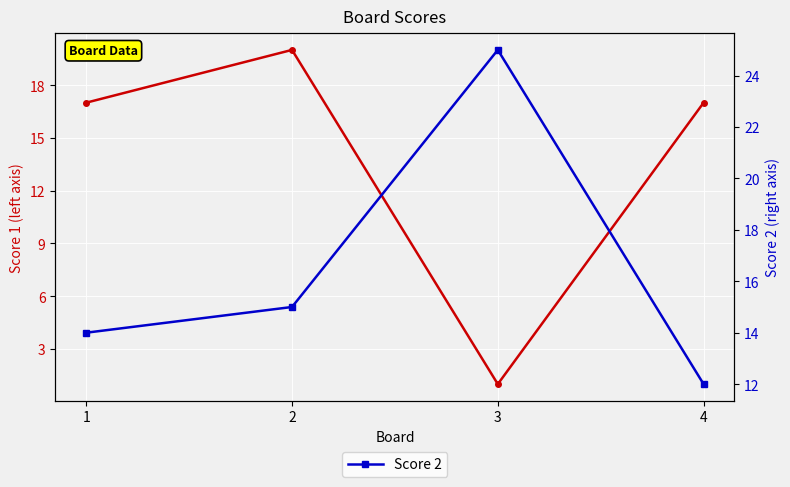

Reading left to right, what are all the values shown in this chart?

Score 1: 17	20	1	17
Score 2: 14	15	25	12